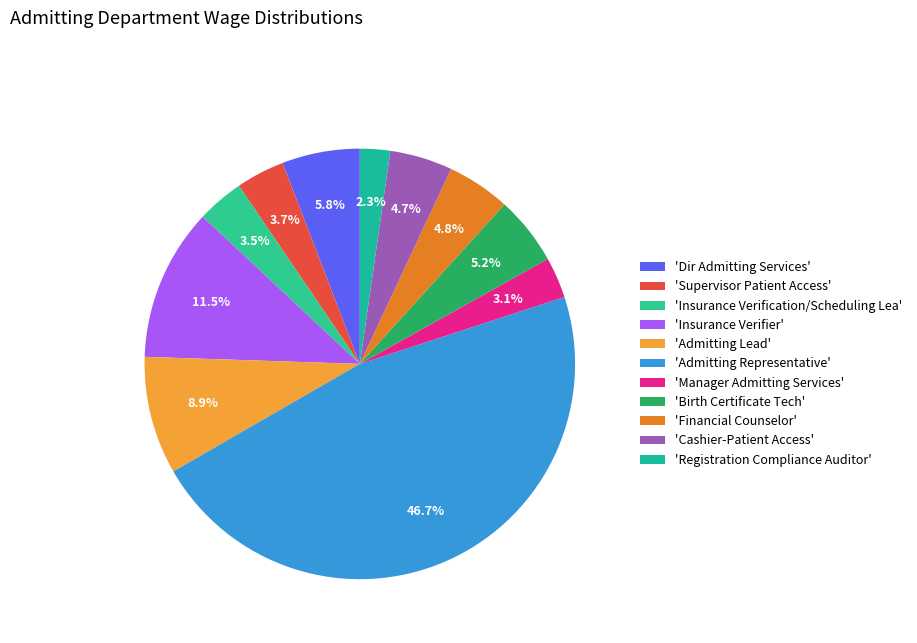

How many segments does this pie chart have?

11